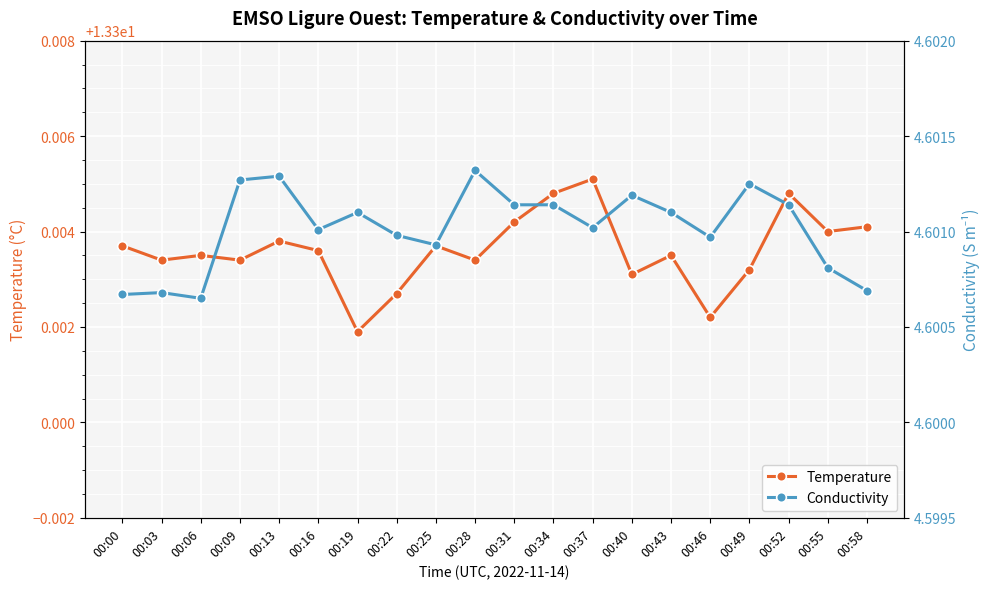

Which series has the largest total across all categories?

Temperature